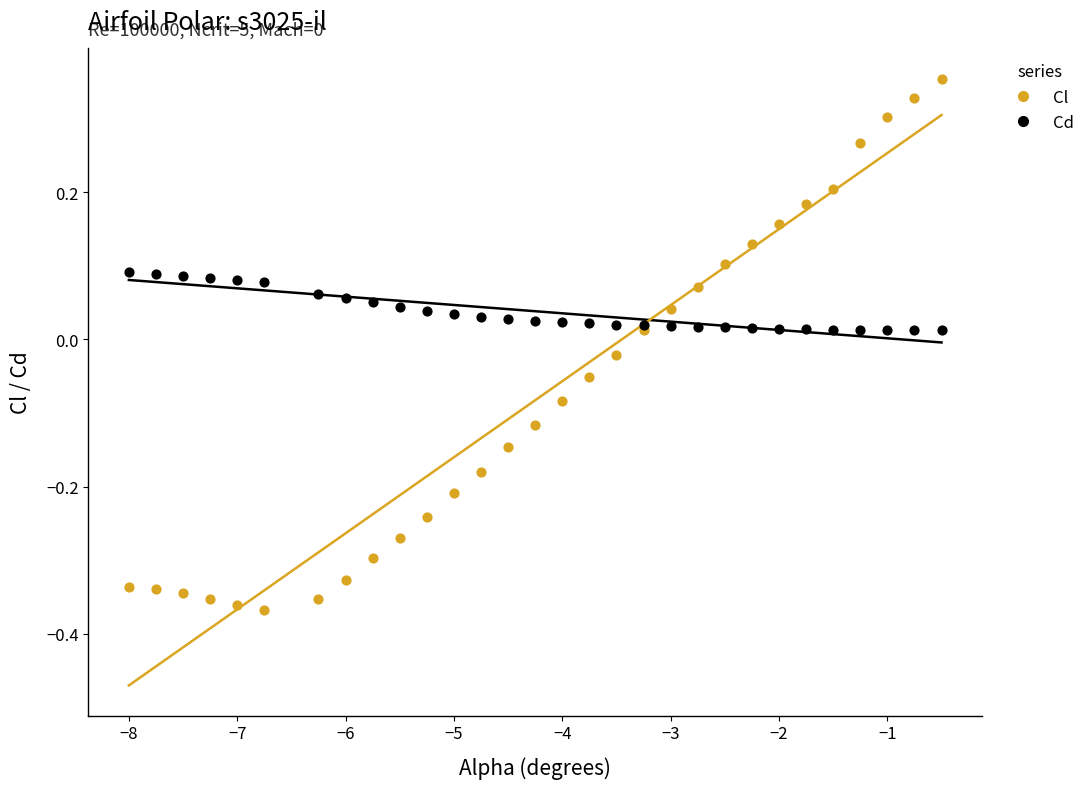

Which series contains the lowest Y value?

Cl